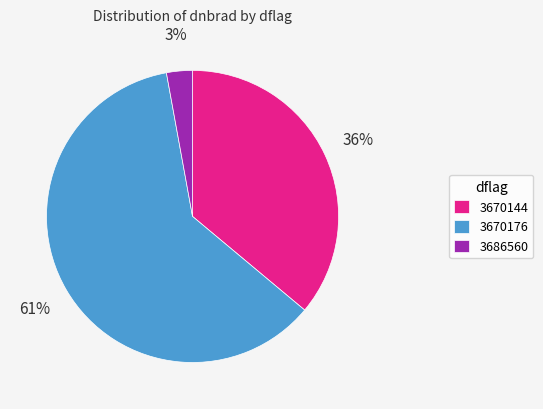

Is there any slice that represents more than half of the pie?

Yes